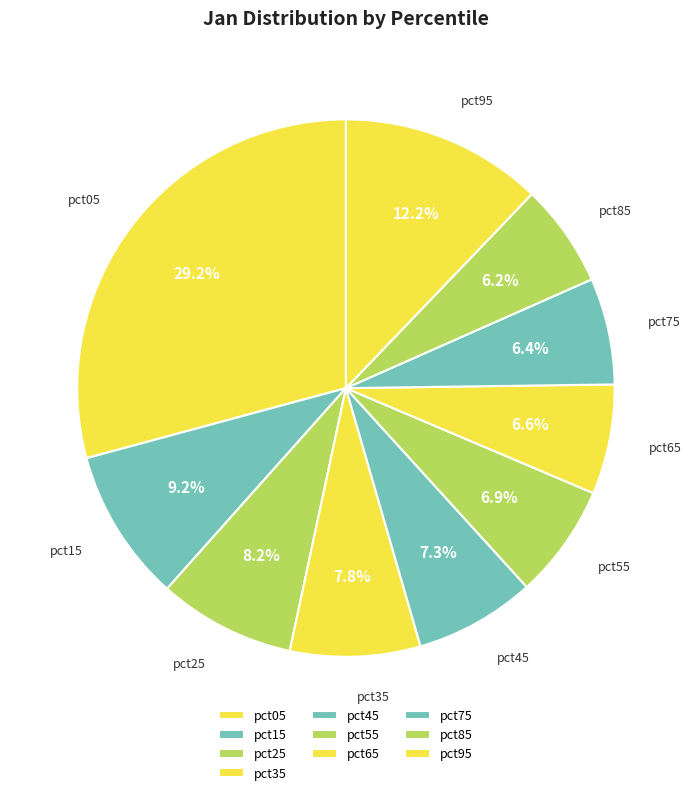

What is the smallest slice in the pie chart?

pct85